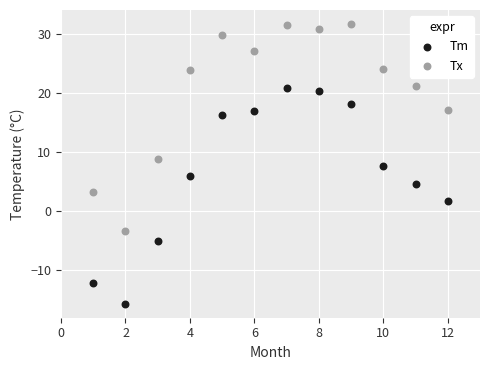

Which series contains the highest Y value?

Tx